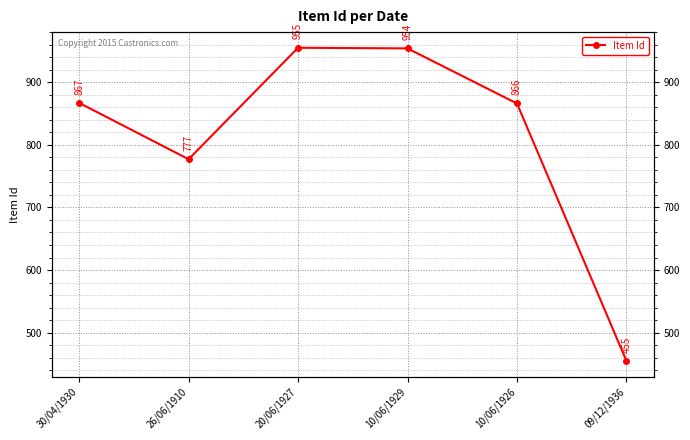

True or false: the data shows 777 at 26/06/1910.

True